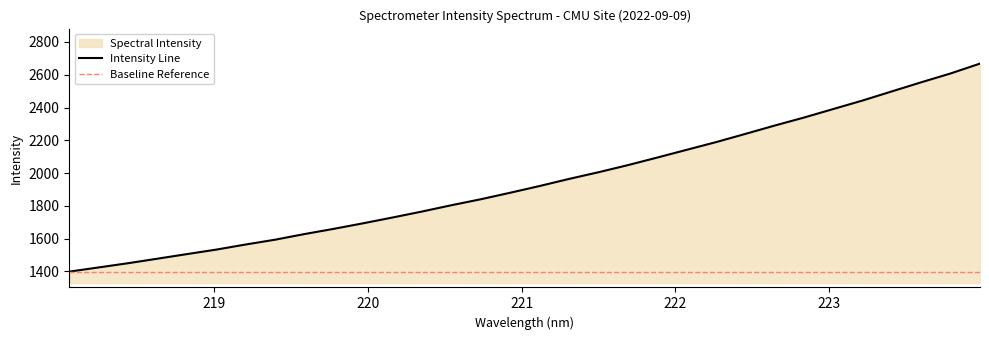

What is the ratio of the value at 220.7354 to the value at 223.5987?

0.7